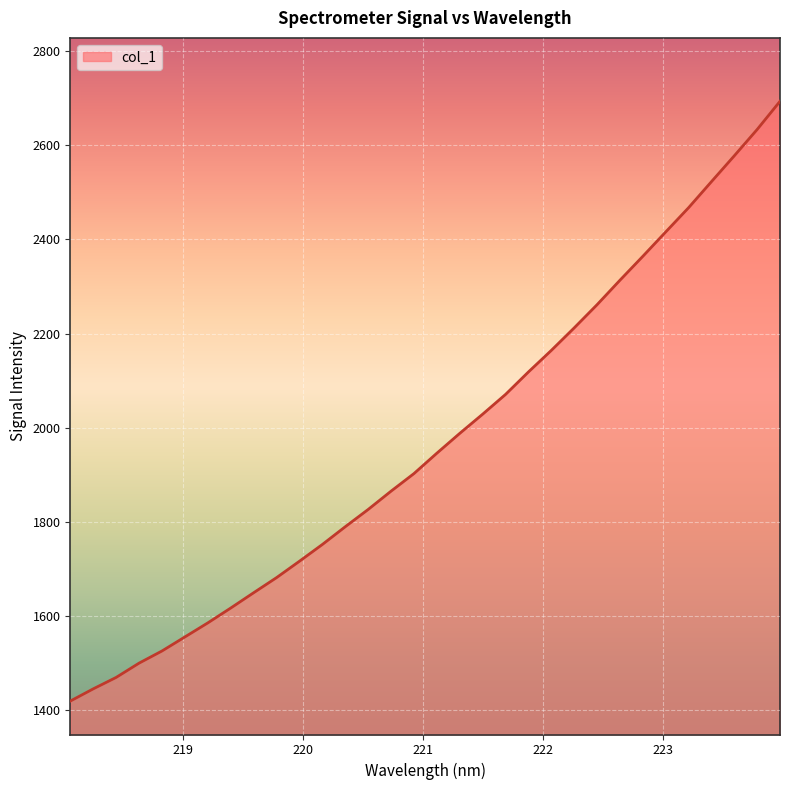

How many series are shown in this chart?

1